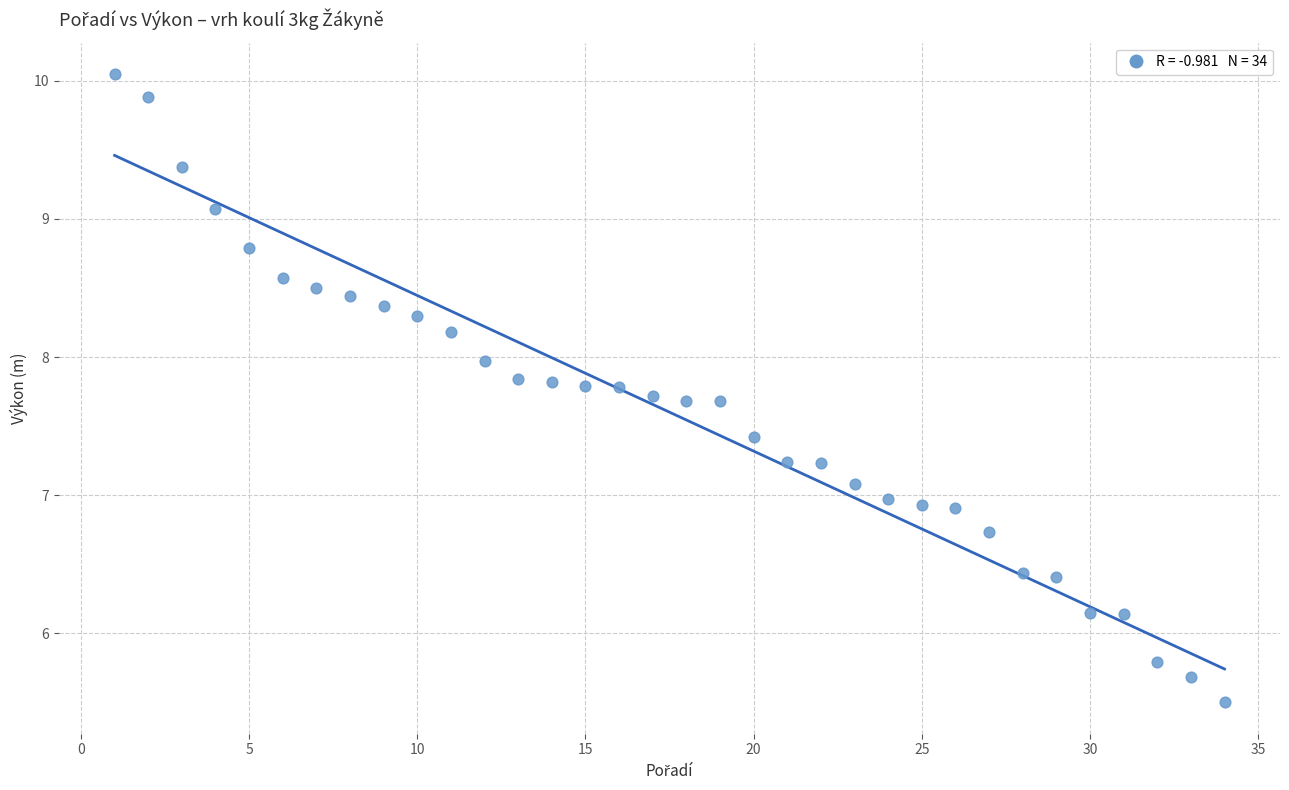

Count the number of points in this scatter plot.

34